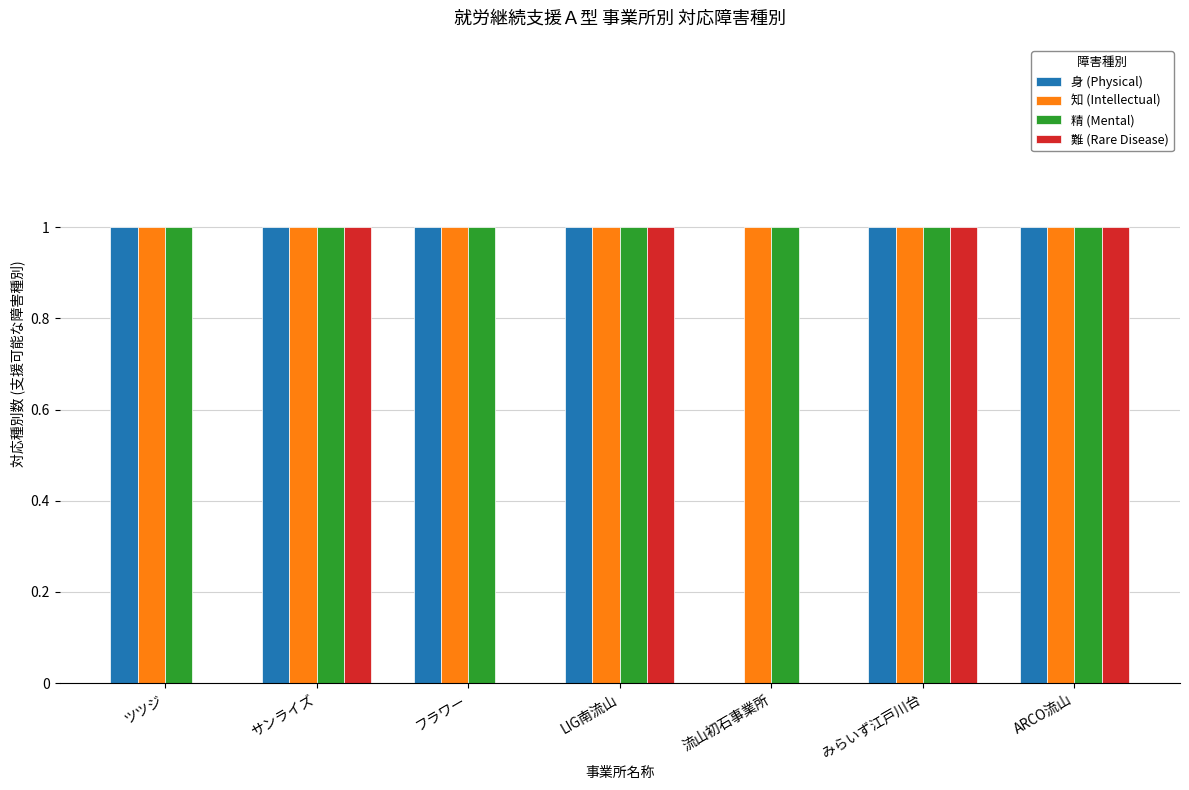

What is the total value across all series at みらいず江戸川台?

4